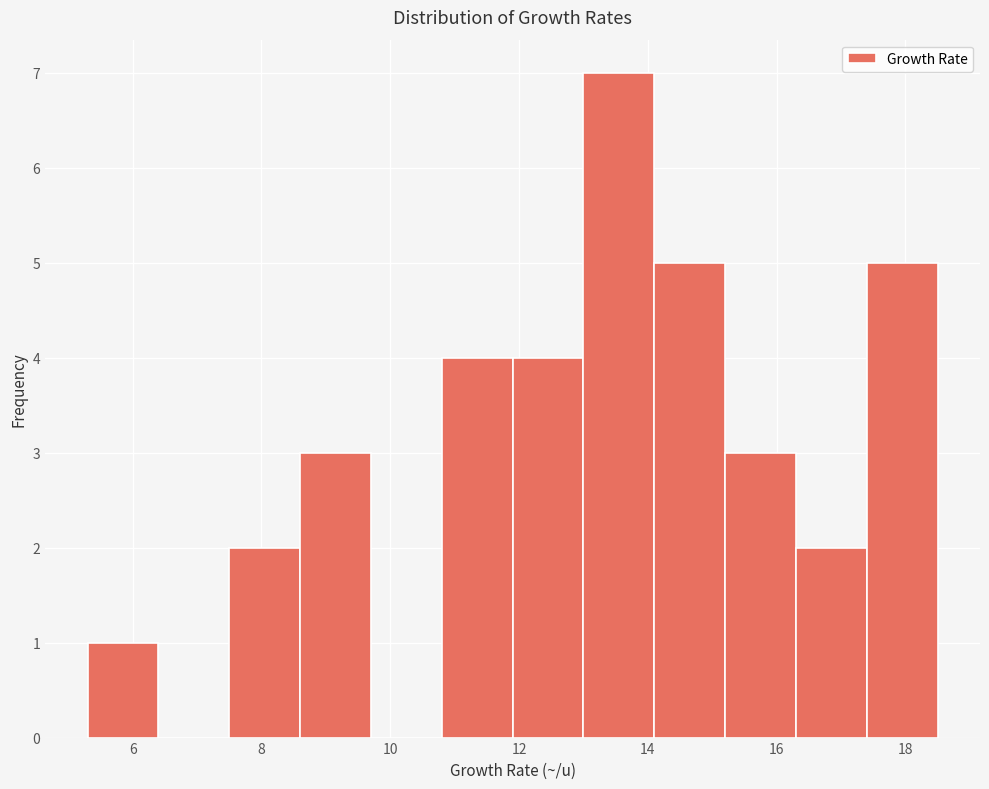

Reading left to right, transcribe this chart: for each bar, give the range it covers on the x-axis and its height. Neither the bar edges nor the heights are printed on the chart, so give them approximately, as read against the axes.

5.3 to 6.4: 1
6.4 to 7.5: 0
7.5 to 8.6: 2
8.6 to 9.7: 3
9.7 to 10.8: 0
10.8 to 11.9: 4
11.9 to 13.0: 4
13.0 to 14.1: 7
14.1 to 15.2: 5
15.2 to 16.3: 3
16.3 to 17.4: 2
17.4 to 18.5: 5